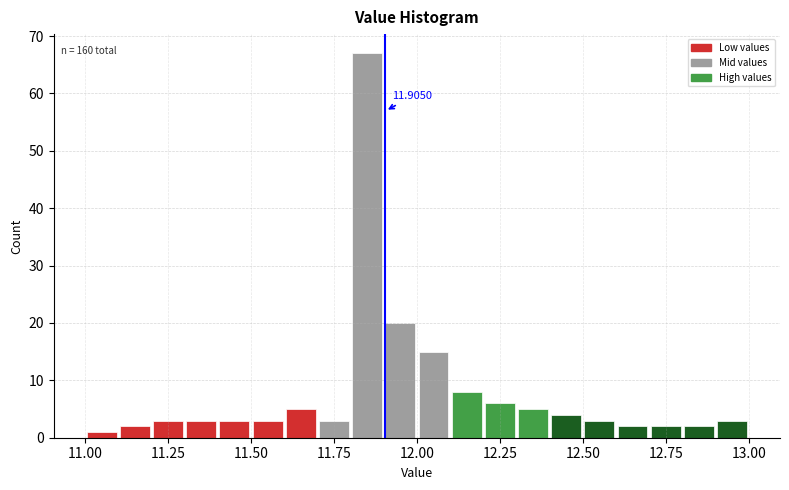

Read against the x-axis, roughly where is the centre of the tallest bar?

11.85